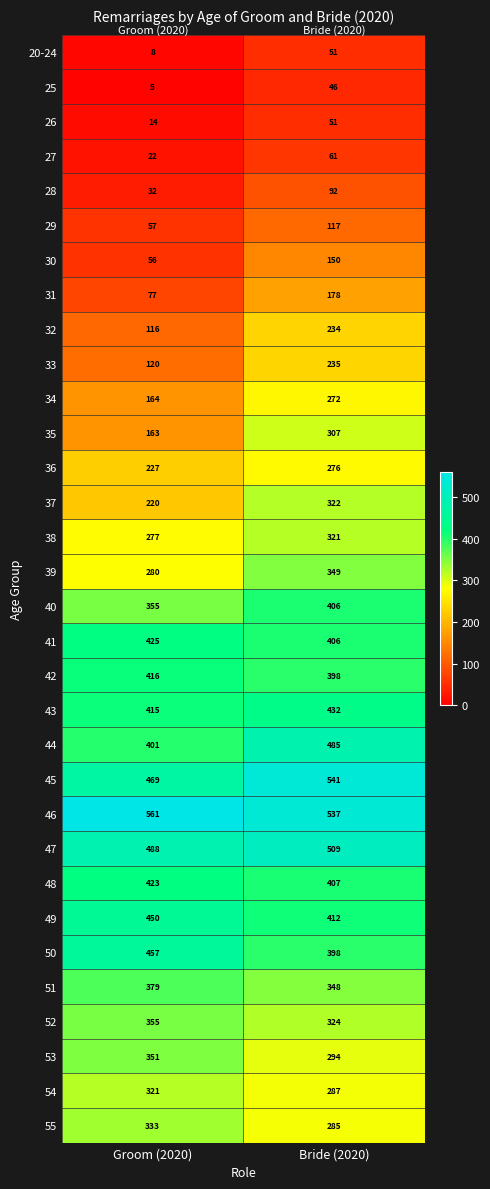

Where is 43 nearest to the value 423?

Groom (2020)